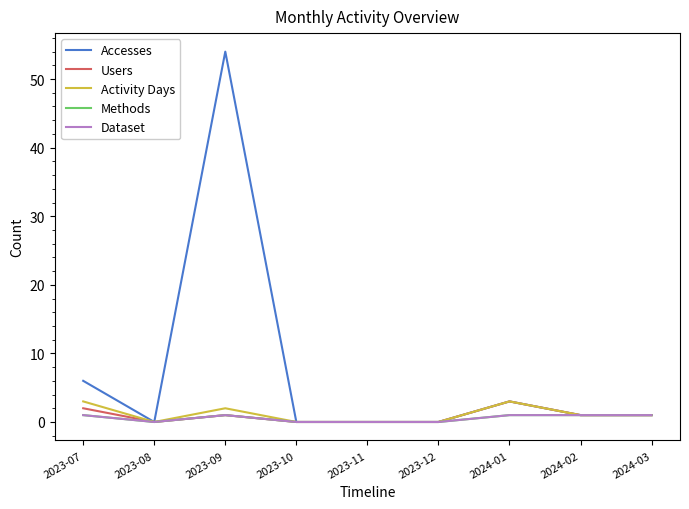

What is the average value of the Dataset series?

1